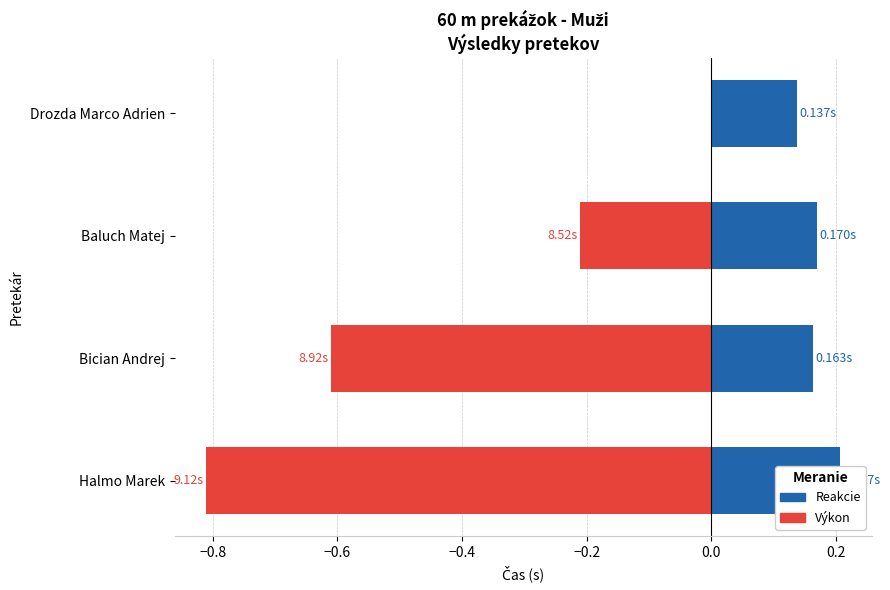

Rank the series by their average value, from highest to lowest.

Reakcie (s), Výkon (odchýlka od najlepšieho)